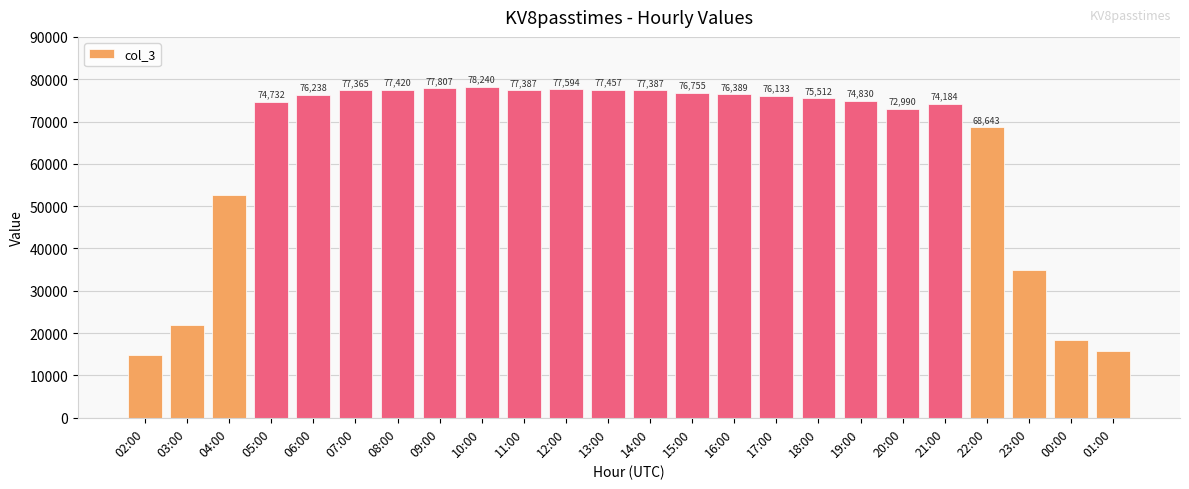

Reading left to right, list all the values displayed in this chart.

02:00=14935	03:00=22012	04:00=52528	05:00=74732	06:00=76238	07:00=77365	08:00=77420	09:00=77807	10:00=78240	11:00=77387	12:00=77594	13:00=77457	14:00=77387	15:00=76755	16:00=76389	17:00=76133	18:00=75512	19:00=74830	20:00=72990	21:00=74184	22:00=68643	23:00=34859	00:00=18350	01:00=15691